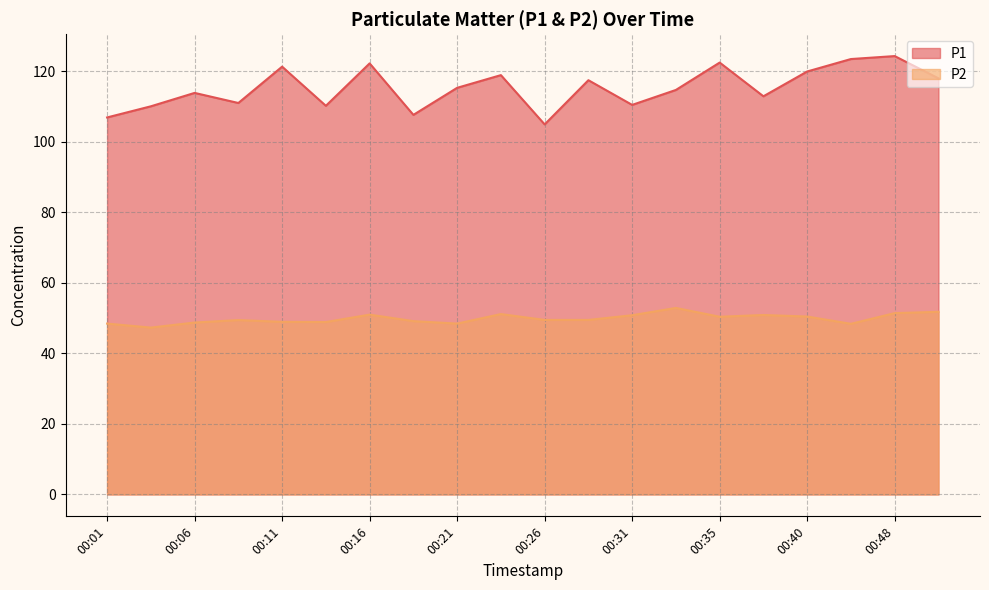

Is the value of P2 at 00:21 greater than the value of P1 at 00:03?

No